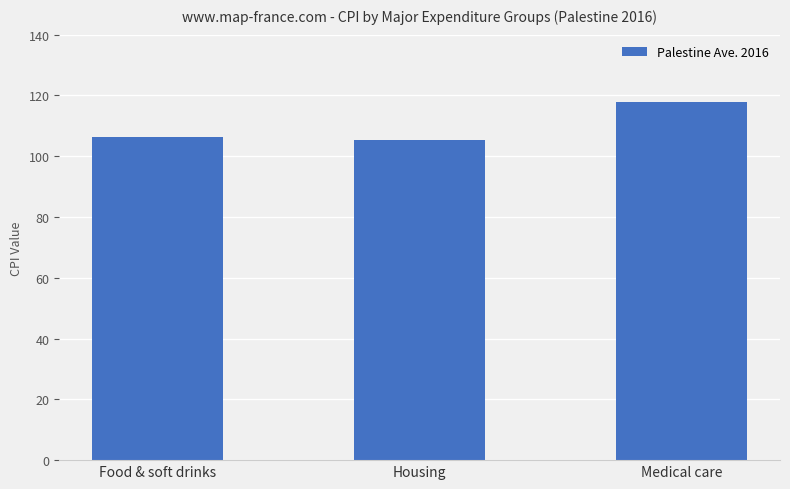

What is the difference between the values at Medical care and Food & soft drinks?

11.8